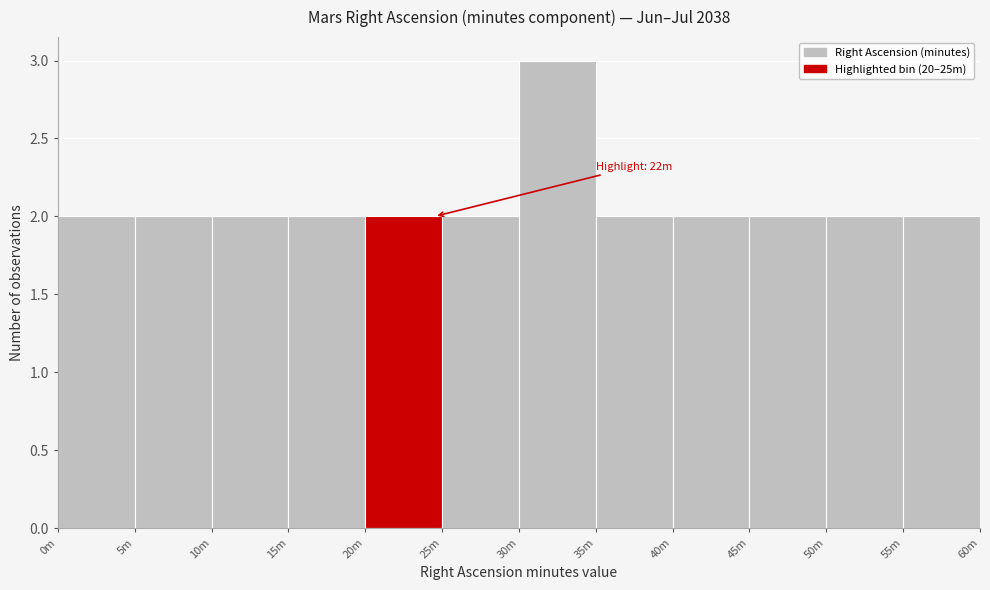

Reading left to right, extract all data points from this chart.

0m=2	5m=2	10m=2	15m=2	20m=2	25m=2	30m=3	35m=2	40m=2	45m=2	50m=2	55m=2